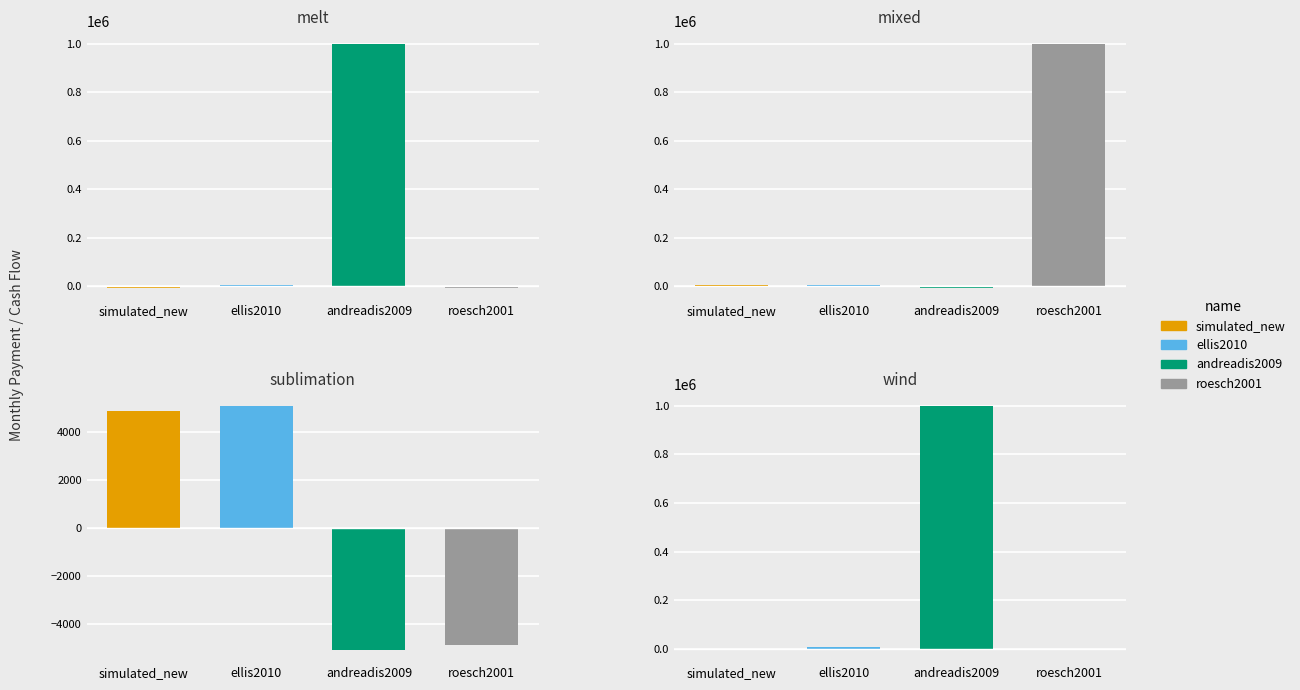

The roesch2001 series shows 1321124 at 1. True or false?

False